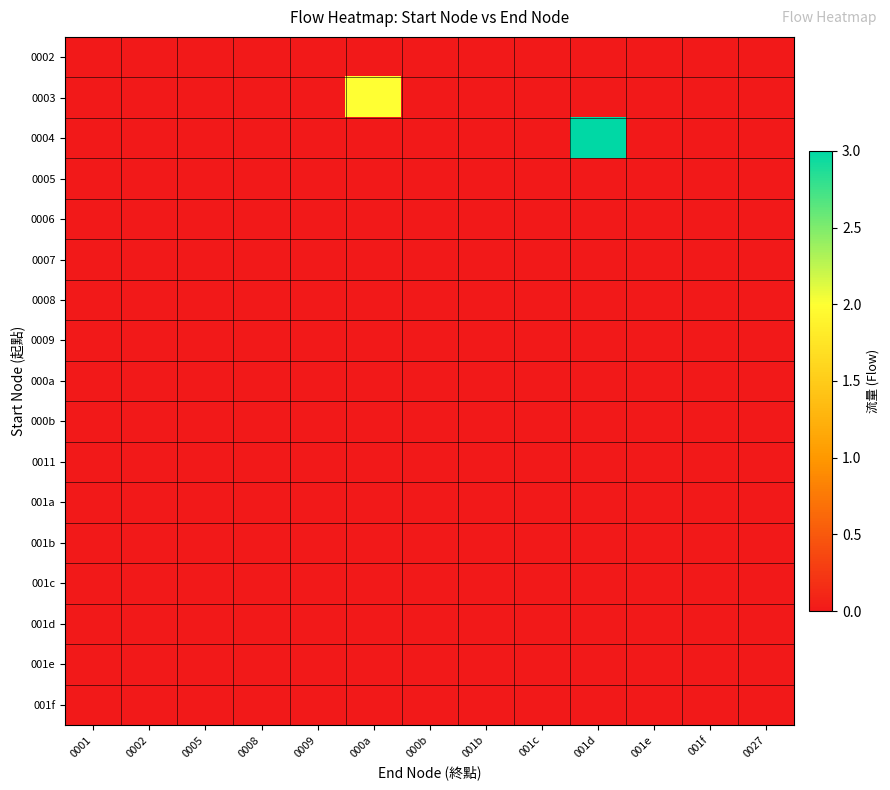

Count the number of data series in this chart.

17